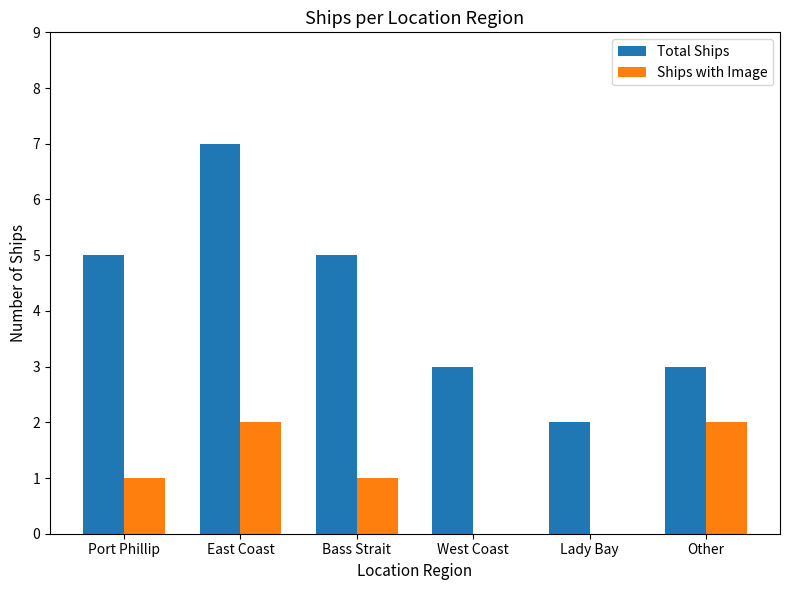

How many data points does each series have?

6